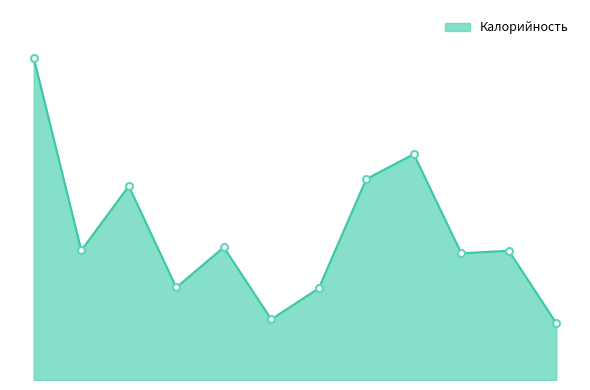

Is this an area chart (filled region under the line)?

Yes